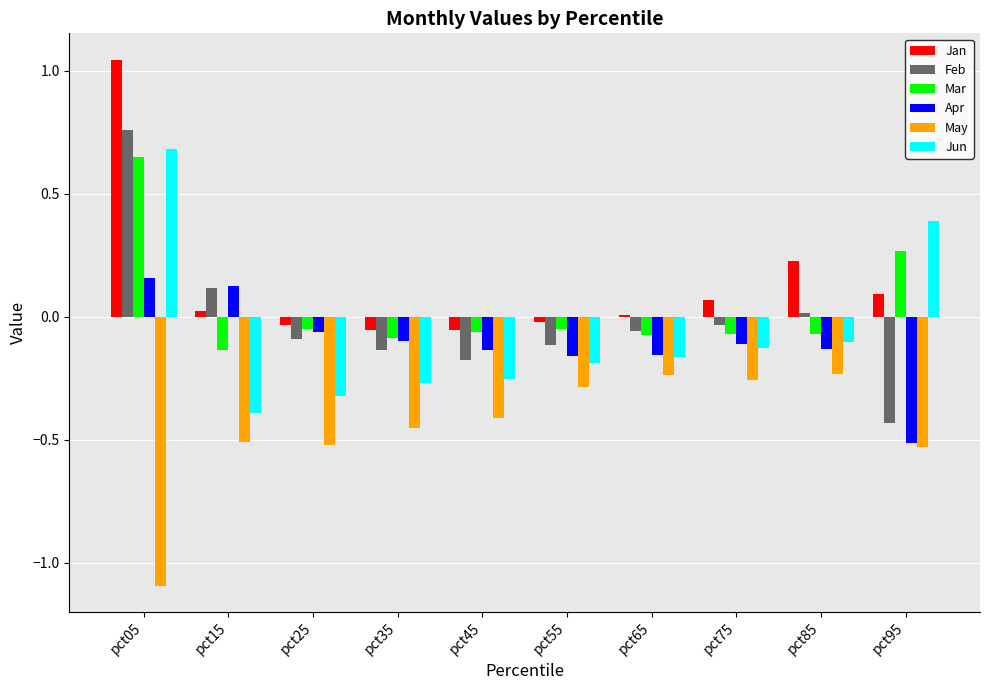

Count the number of categories in the chart.

10